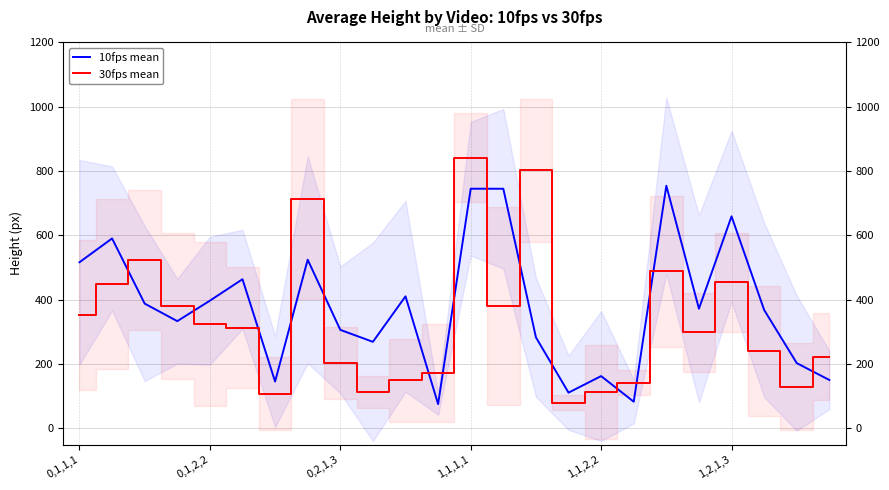

True or false: 10fps mean has more than 2 points higher than both neighbors.

True